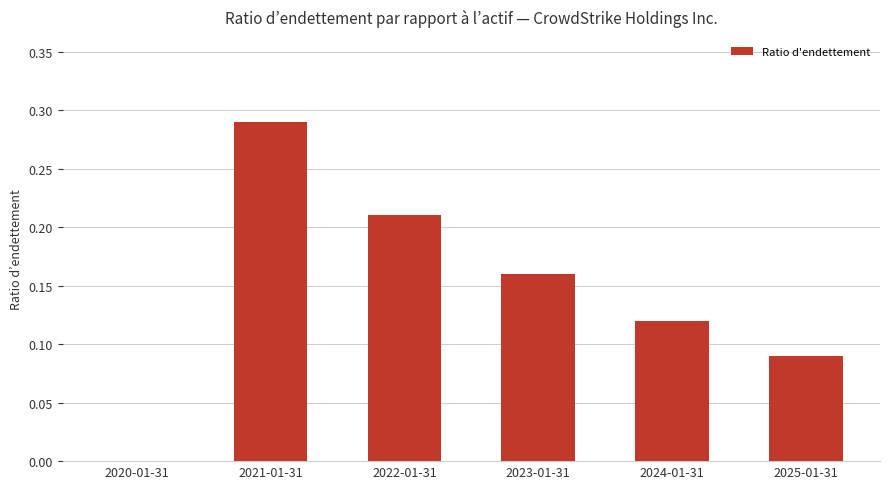

Is it true that the value at 2024-01-31 is 0.0?

False